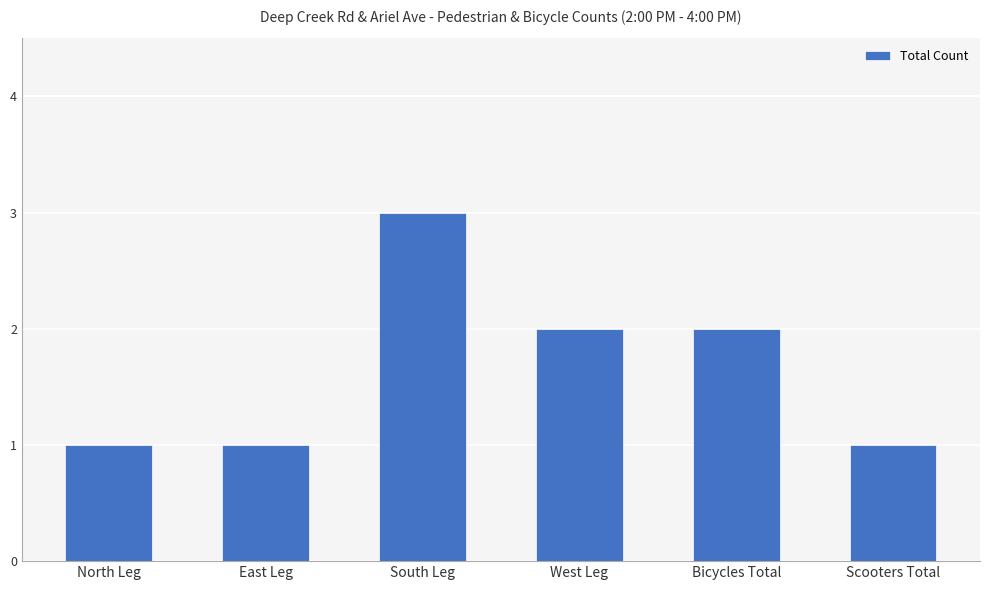

Where does the data first go above 2?

South Leg